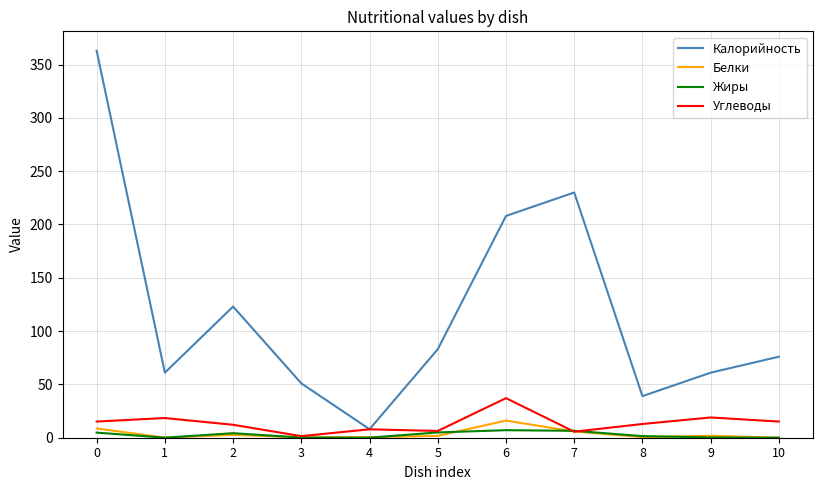

What is the greatest value displayed?

363.0